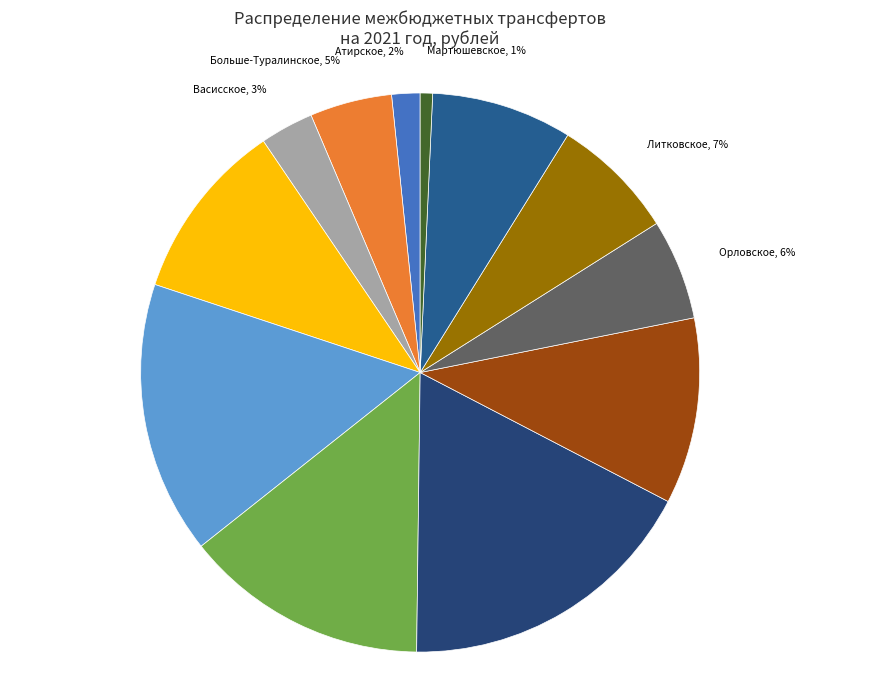

To the nearest percent, what is the difference between the largest and smallest slice percentages?

17%